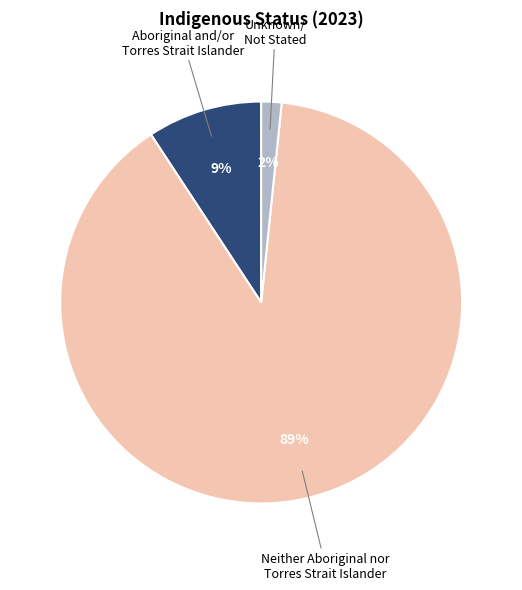

To the nearest percent, what is the average slice percentage?

33%